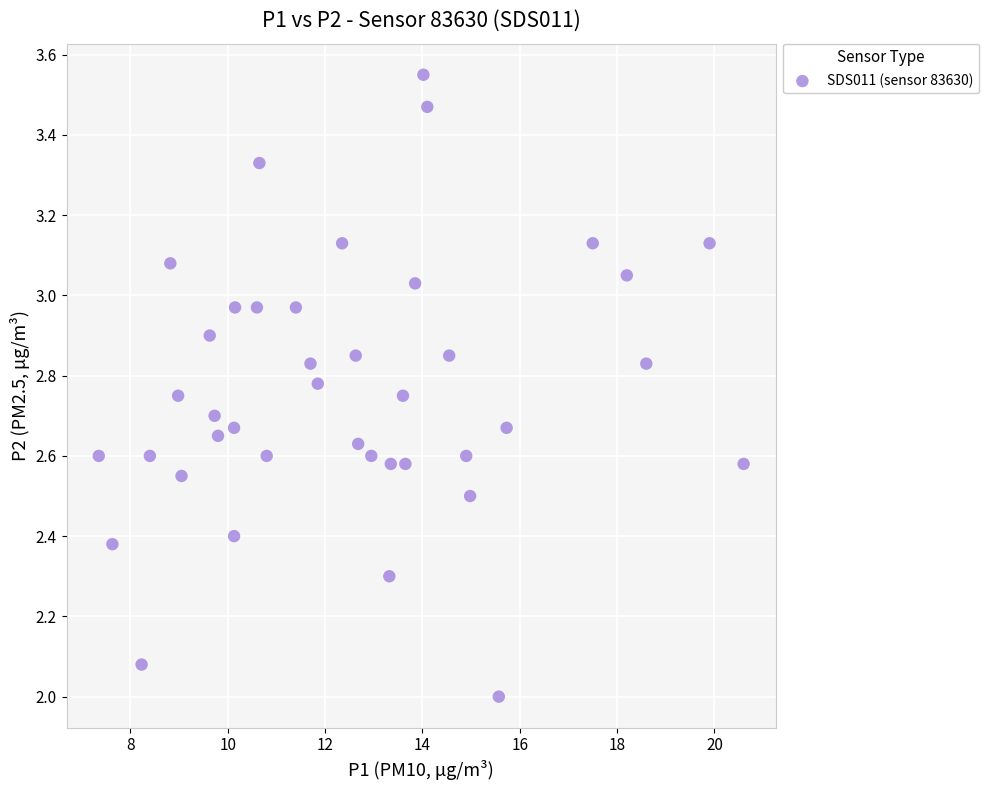

What is the range of X values (max minus min)?

13.3